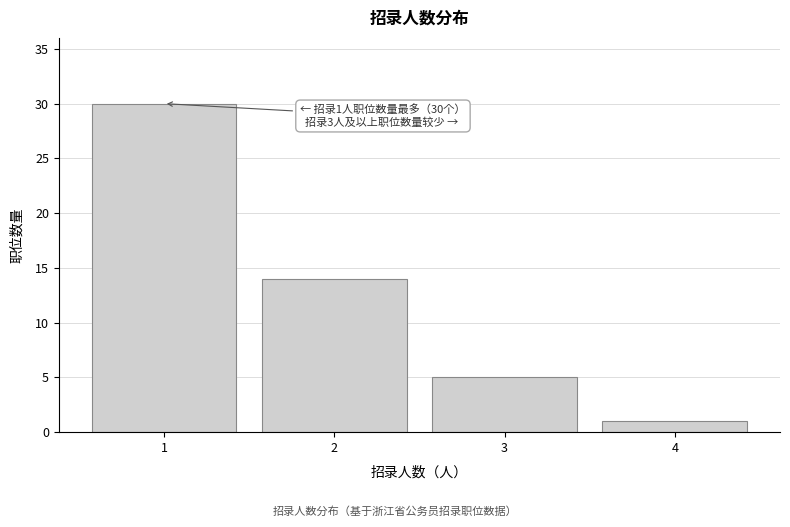

Reading right to left, list all the values displayed in this chart.

4=1	3=5	2=14	1=30